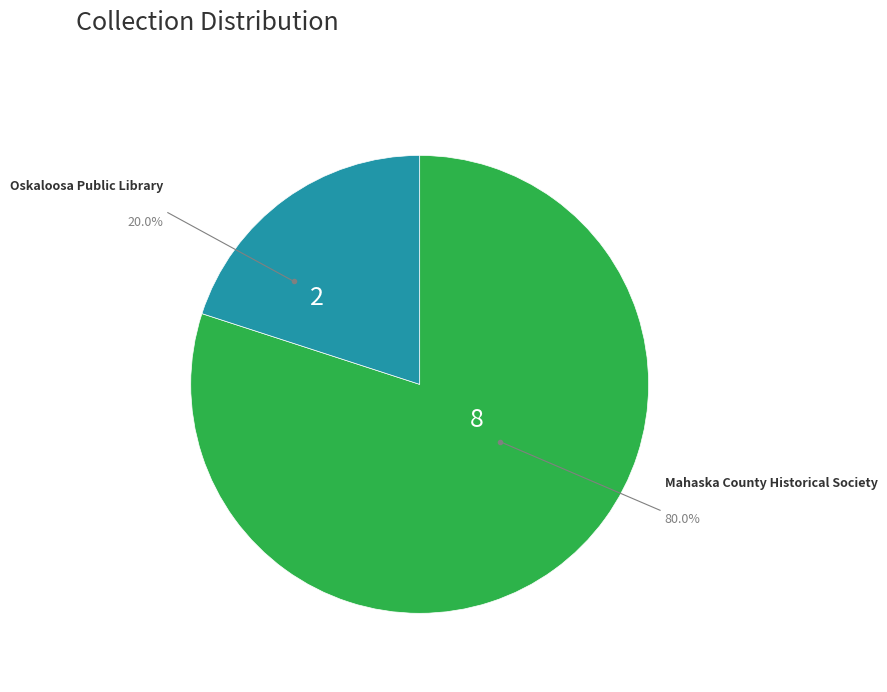

What is the smallest slice in the pie chart?

Oskaloosa Public Library